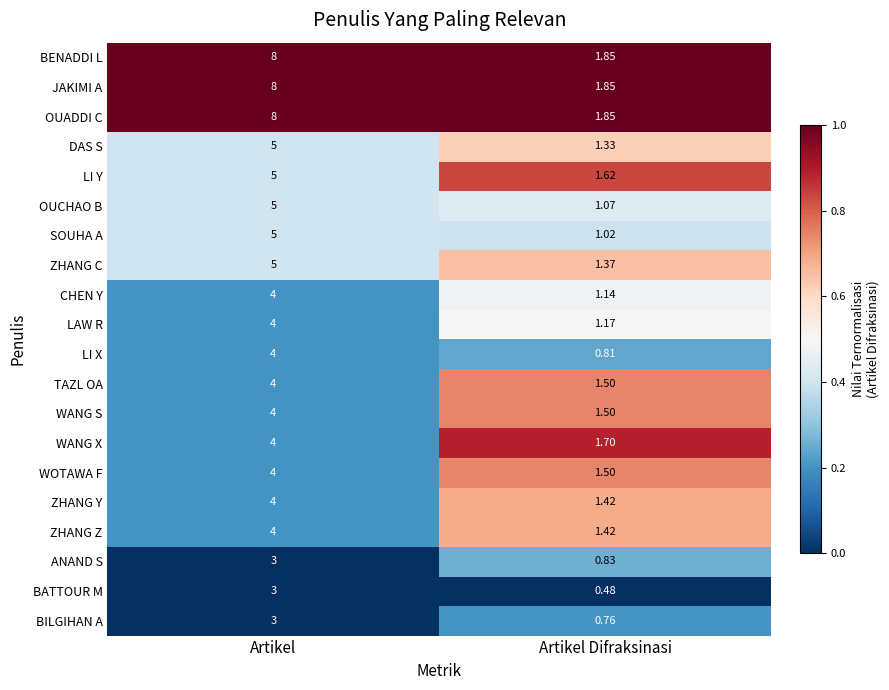

At which category is the sum across all series the highest?

Artikel